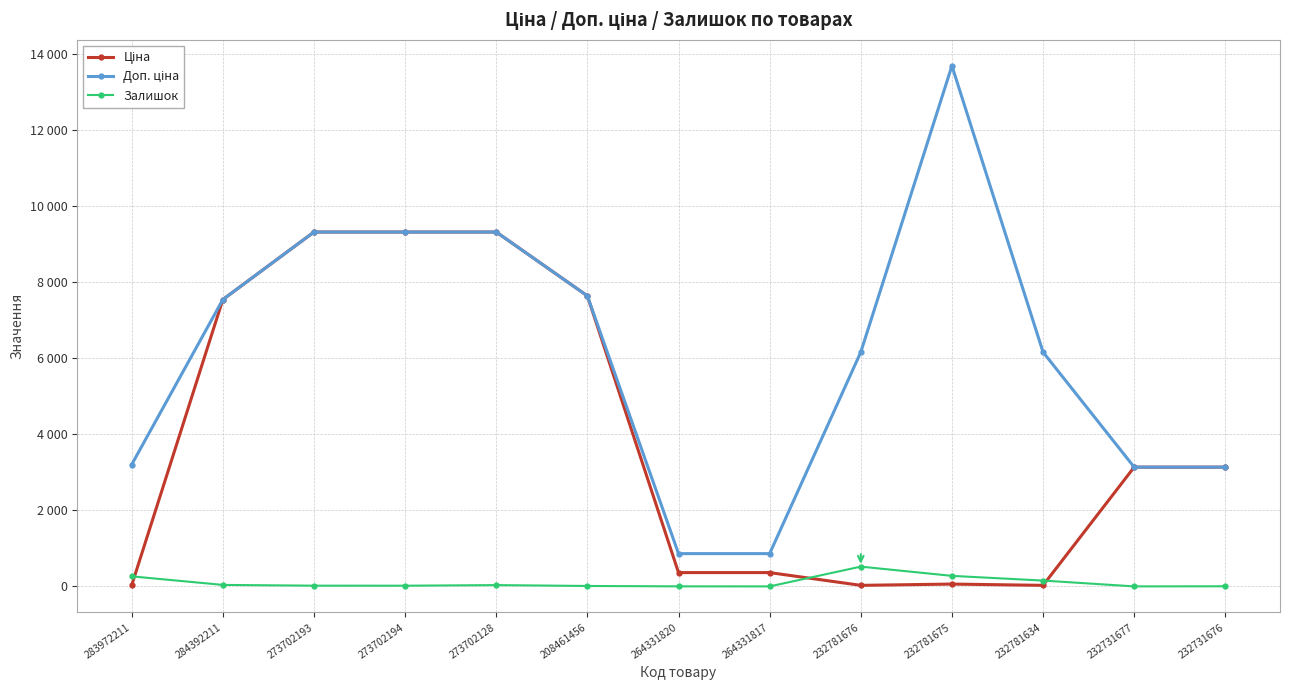

How many lines are shown in the chart?

3